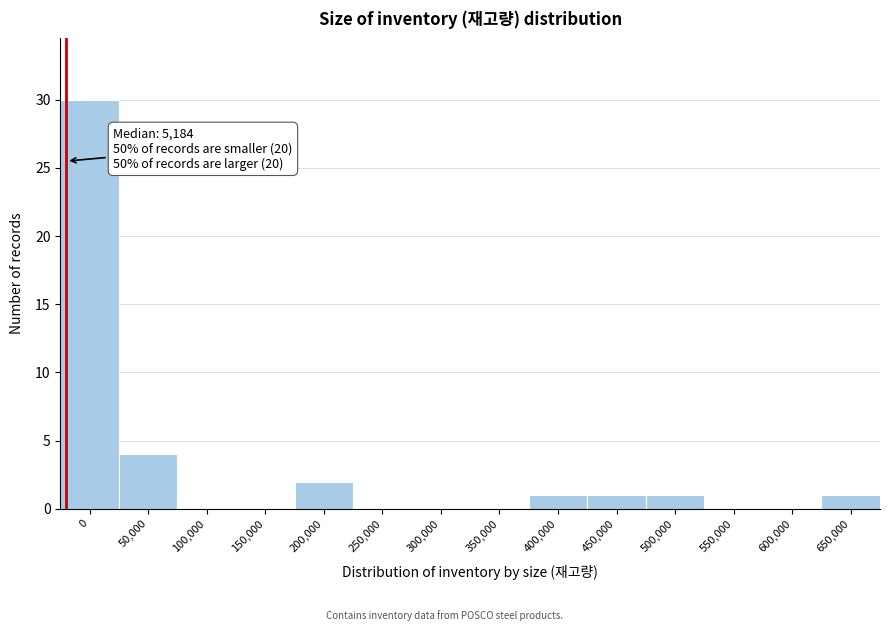

Reading right to left, extract all data points from this chart.

650,000=1	600,000=0	550,000=0	500,000=1	450,000=1	400,000=1	350,000=0	300,000=0	250,000=0	200,000=2	150,000=0	100,000=0	50,000=4	0=30